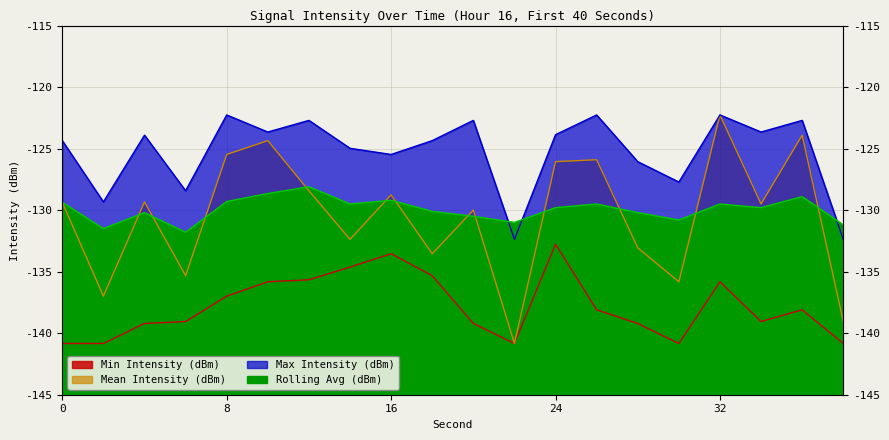

At which label does Min Intensity (dBm) reach its peak?

24